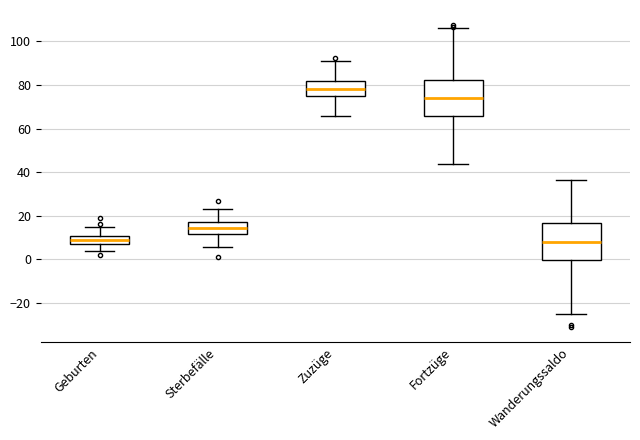

Reading left to right, read every box against the y-axis: the position of its median line, the range the box covers, and the ends of its whiskers. The values are not printed on the chart, so give them approximately, as read against the axis.

Geburten: median 8 (inside the box), box 8 to 10, whiskers 4 to 14
Sterbefälle: median 14, box 12 to 18, whiskers 6 to 22
Zuzüge: median 78, box 74 to 82, whiskers 66 to 90
Fortzüge: median 74, box 66 to 82, whiskers 44 to 106
Wanderungssaldo: median 8, box 0 to 16, whiskers -26 to 36